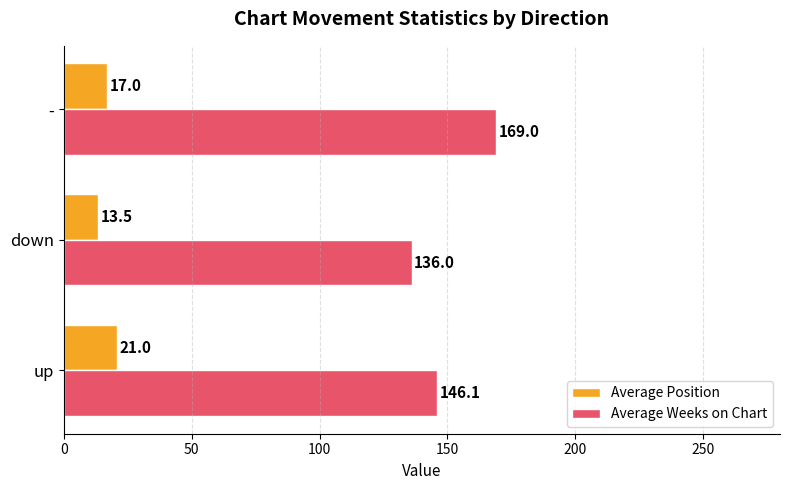

At which category is the sum across all series the highest?

-